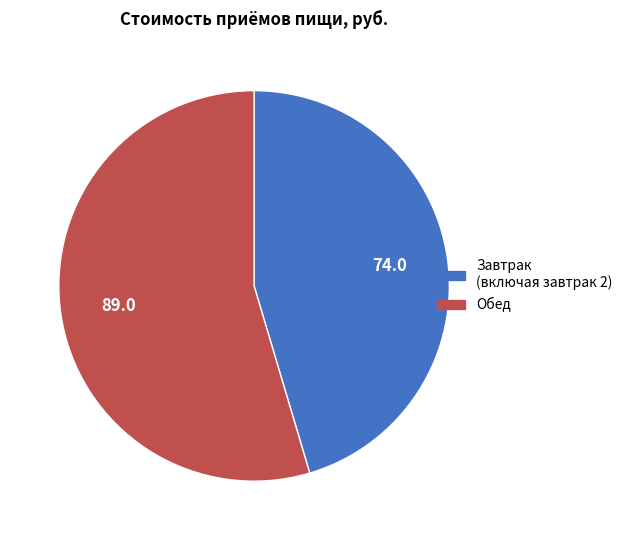

Is there a majority slice in this chart?

Yes